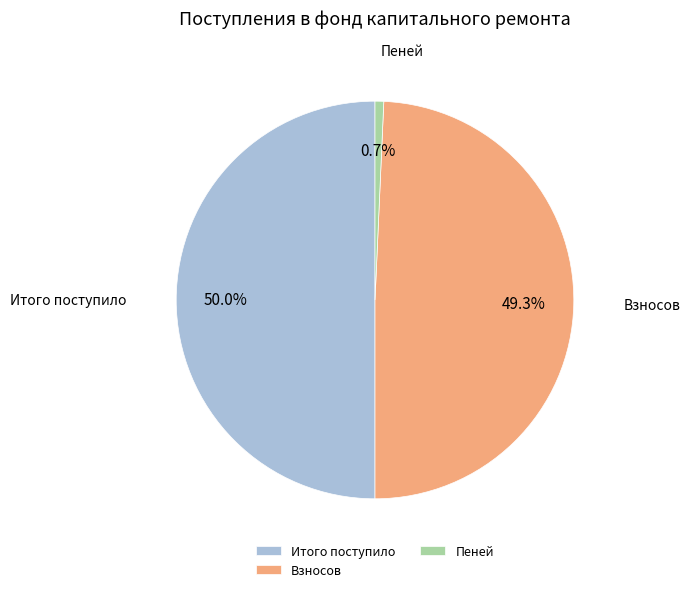

The Итого поступило slice represents 55% of the pie. True or false?

False